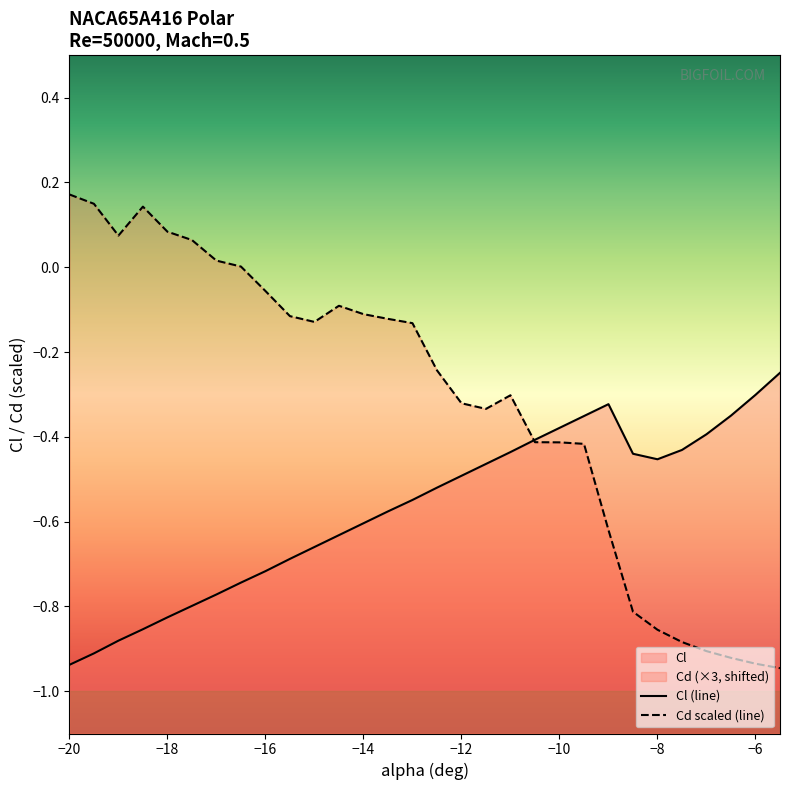

What is the average value of the Cd series?

-0.3